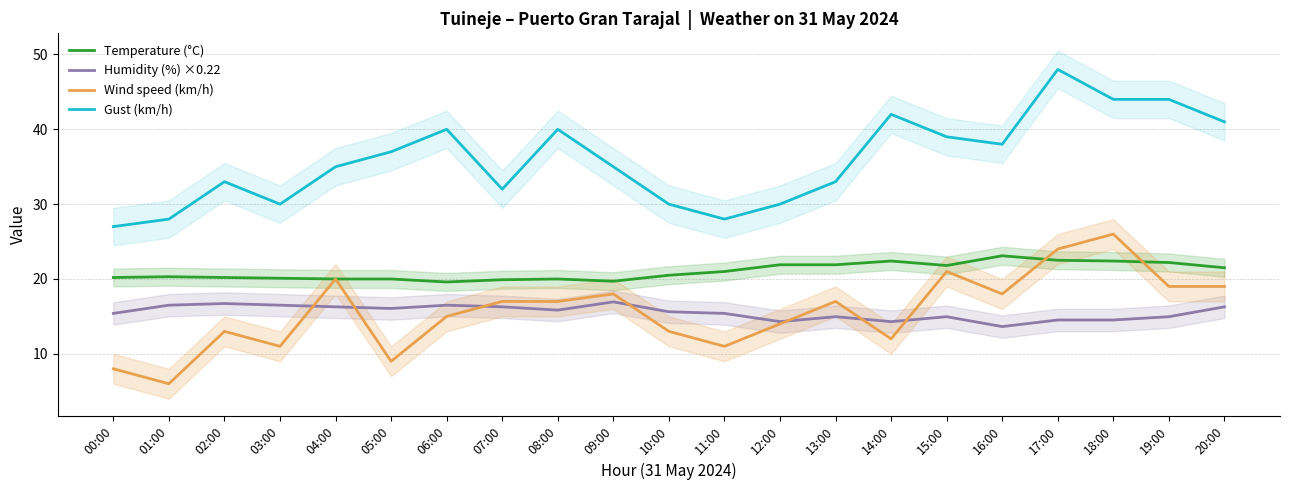

What is the label of the 10th point from the left?

09:00